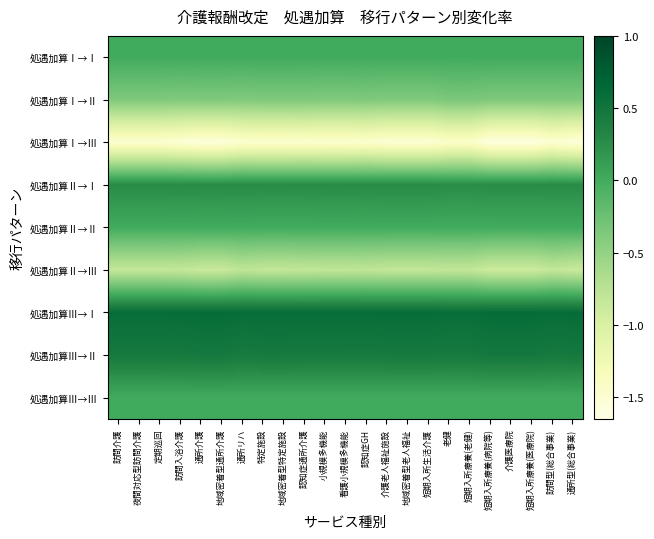

Reading right to left, extract all data points from this chart.

処遇加算Ⅰ→Ⅰ: 通所型(総合事業)=0.0	訪問型(総合事業)=0.0	短期入所療養(医療院)=0.0	介護医療院=0.0	短期入所療養(病院等)=0.0	短期入所療養(老健)=0.0	老健=0.0	短期入所生活介護=0.0	地域密着型老人福祉=0.0	介護老人福祉施設=0.0	認知症GH=0.0	看護小規模多機能=0.0	小規模多機能=0.0	認知症通所介護=0.0	地域密着型特定施設=0.0	特定施設=0.0	通所リハ=0.0	地域密着型通所介護=0.0	通所介護=0.0	訪問入浴介護=0.0	定期巡回=0.0	夜間対応型訪問介護=0.0	訪問介護=0.0
処遇加算Ⅰ→Ⅱ: 通所型(総合事業)=-0.4	訪問型(総合事業)=-0.4	短期入所療養(医療院)=-0.4	介護医療院=-0.4	短期入所療養(病院等)=-0.4	短期入所療養(老健)=-0.3	老健=-0.3	短期入所生活介護=-0.4	地域密着型老人福祉=-0.4	介護老人福祉施設=-0.4	認知症GH=-0.4	看護小規模多機能=-0.4	小規模多機能=-0.4	認知症通所介護=-0.4	地域密着型特定施設=-0.4	特定施設=-0.4	通所リハ=-0.4	地域密着型通所介護=-0.4	通所介護=-0.4	訪問入浴介護=-0.4	定期巡回=-0.4	夜間対応型訪問介護=-0.4	訪問介護=-0.4
処遇加算Ⅰ→Ⅲ: 通所型(総合事業)=-1.6	訪問型(総合事業)=-1.5	短期入所療養(医療院)=-1.6	介護医療院=-1.6	短期入所療養(病院等)=-1.6	短期入所療養(老健)=-1.4	老健=-1.4	短期入所生活介護=-1.5	地域密着型老人福祉=-1.5	介護老人福祉施設=-1.5	認知症GH=-1.5	看護小規模多機能=-1.5	小規模多機能=-1.5	認知症通所介護=-1.5	地域密着型特定施設=-1.5	特定施設=-1.5	通所リハ=-1.5	地域密着型通所介護=-1.6	通所介護=-1.6	訪問入浴介護=-1.5	定期巡回=-1.5	夜間対応型訪問介護=-1.5	訪問介護=-1.5
処遇加算Ⅱ→Ⅰ: 通所型(総合事業)=0.3	訪問型(総合事業)=0.3	短期入所療養(医療院)=0.3	介護医療院=0.3	短期入所療養(病院等)=0.3	短期入所療養(老健)=0.3	老健=0.3	短期入所生活介護=0.3	地域密着型老人福祉=0.3	介護老人福祉施設=0.3	認知症GH=0.3	看護小規模多機能=0.3	小規模多機能=0.3	認知症通所介護=0.3	地域密着型特定施設=0.3	特定施設=0.3	通所リハ=0.3	地域密着型通所介護=0.3	通所介護=0.3	訪問入浴介護=0.3	定期巡回=0.3	夜間対応型訪問介護=0.3	訪問介護=0.3
処遇加算Ⅱ→Ⅱ: 通所型(総合事業)=0.0	訪問型(総合事業)=0.0	短期入所療養(医療院)=0.0	介護医療院=0.0	短期入所療養(病院等)=0.0	短期入所療養(老健)=0.0	老健=0.0	短期入所生活介護=0.0	地域密着型老人福祉=0.0	介護老人福祉施設=0.0	認知症GH=0.0	看護小規模多機能=0.0	小規模多機能=0.0	認知症通所介護=0.0	地域密着型特定施設=0.0	特定施設=0.0	通所リハ=0.0	地域密着型通所介護=0.0	通所介護=0.0	訪問入浴介護=0.0	定期巡回=0.0	夜間対応型訪問介護=0.0	訪問介護=0.0
処遇加算Ⅱ→Ⅲ: 通所型(総合事業)=-0.9	訪問型(総合事業)=-0.8	短期入所療養(医療院)=-0.9	介護医療院=-0.9	短期入所療養(病院等)=-0.9	短期入所療養(老健)=-0.8	老健=-0.8	短期入所生活介護=-0.8	地域密着型老人福祉=-0.8	介護老人福祉施設=-0.8	認知症GH=-0.8	看護小規模多機能=-0.8	小規模多機能=-0.8	認知症通所介護=-0.8	地域密着型特定施設=-0.8	特定施設=-0.8	通所リハ=-0.8	地域密着型通所介護=-0.9	通所介護=-0.9	訪問入浴介護=-0.8	定期巡回=-0.8	夜間対応型訪問介護=-0.8	訪問介護=-0.8
処遇加算Ⅲ→Ⅰ: 通所型(総合事業)=0.6	訪問型(総合事業)=0.6	短期入所療養(医療院)=0.6	介護医療院=0.6	短期入所療養(病院等)=0.6	短期入所療養(老健)=0.6	老健=0.6	短期入所生活介護=0.6	地域密着型老人福祉=0.6	介護老人福祉施設=0.6	認知症GH=0.6	看護小規模多機能=0.6	小規模多機能=0.6	認知症通所介護=0.6	地域密着型特定施設=0.6	特定施設=0.6	通所リハ=0.6	地域密着型通所介護=0.6	通所介護=0.6	訪問入浴介護=0.6	定期巡回=0.6	夜間対応型訪問介護=0.6	訪問介護=0.6
処遇加算Ⅲ→Ⅱ: 通所型(総合事業)=0.5	訪問型(総合事業)=0.5	短期入所療養(医療院)=0.5	介護医療院=0.5	短期入所療養(病院等)=0.5	短期入所療養(老健)=0.4	老健=0.4	短期入所生活介護=0.4	地域密着型老人福祉=0.4	介護老人福祉施設=0.4	認知症GH=0.4	看護小規模多機能=0.4	小規模多機能=0.4	認知症通所介護=0.4	地域密着型特定施設=0.4	特定施設=0.4	通所リハ=0.4	地域密着型通所介護=0.5	通所介護=0.5	訪問入浴介護=0.5	定期巡回=0.5	夜間対応型訪問介護=0.5	訪問介護=0.5
処遇加算Ⅲ→Ⅲ: 通所型(総合事業)=0.0	訪問型(総合事業)=0.0	短期入所療養(医療院)=0.0	介護医療院=0.0	短期入所療養(病院等)=0.0	短期入所療養(老健)=0.0	老健=0.0	短期入所生活介護=0.0	地域密着型老人福祉=0.0	介護老人福祉施設=0.0	認知症GH=0.0	看護小規模多機能=0.0	小規模多機能=0.0	認知症通所介護=0.0	地域密着型特定施設=0.0	特定施設=0.0	通所リハ=0.0	地域密着型通所介護=0.0	通所介護=0.0	訪問入浴介護=0.0	定期巡回=0.0	夜間対応型訪問介護=0.0	訪問介護=0.0